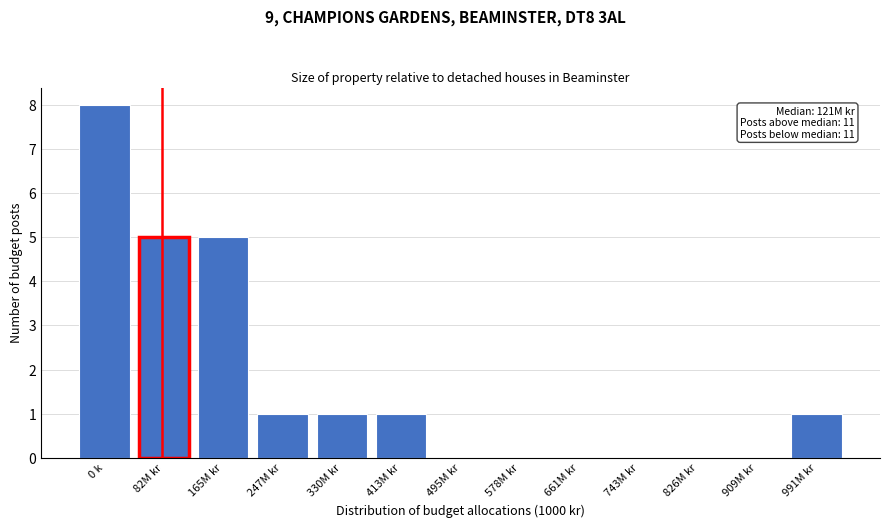

Reading left to right, extract all data points from this chart.

0 k=8	82M kr=5	165M kr=5	247M kr=1	330M kr=1	413M kr=1	495M kr=0	578M kr=0	661M kr=0	743M kr=0	826M kr=0	909M kr=0	991M kr=1